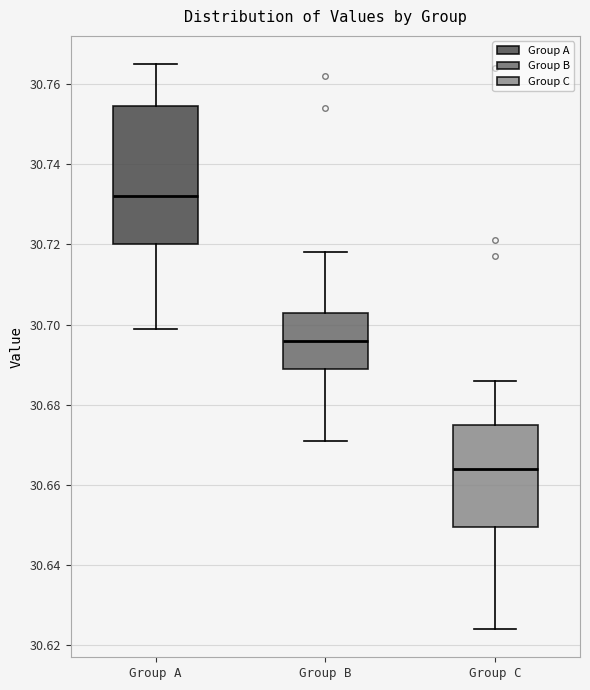

Reading left to right, read every box against the y-axis: the position of its median line, the range the box covers, and the ends of its whiskers. The values are not printed on the chart, so give them approximately, as read against the axis.

Group A: median 30.732, box 30.720 to 30.754, whiskers 30.700 to 30.766
Group B: median 30.696, box 30.690 to 30.704, whiskers 30.672 to 30.718
Group C: median 30.664, box 30.650 to 30.676, whiskers 30.624 to 30.686